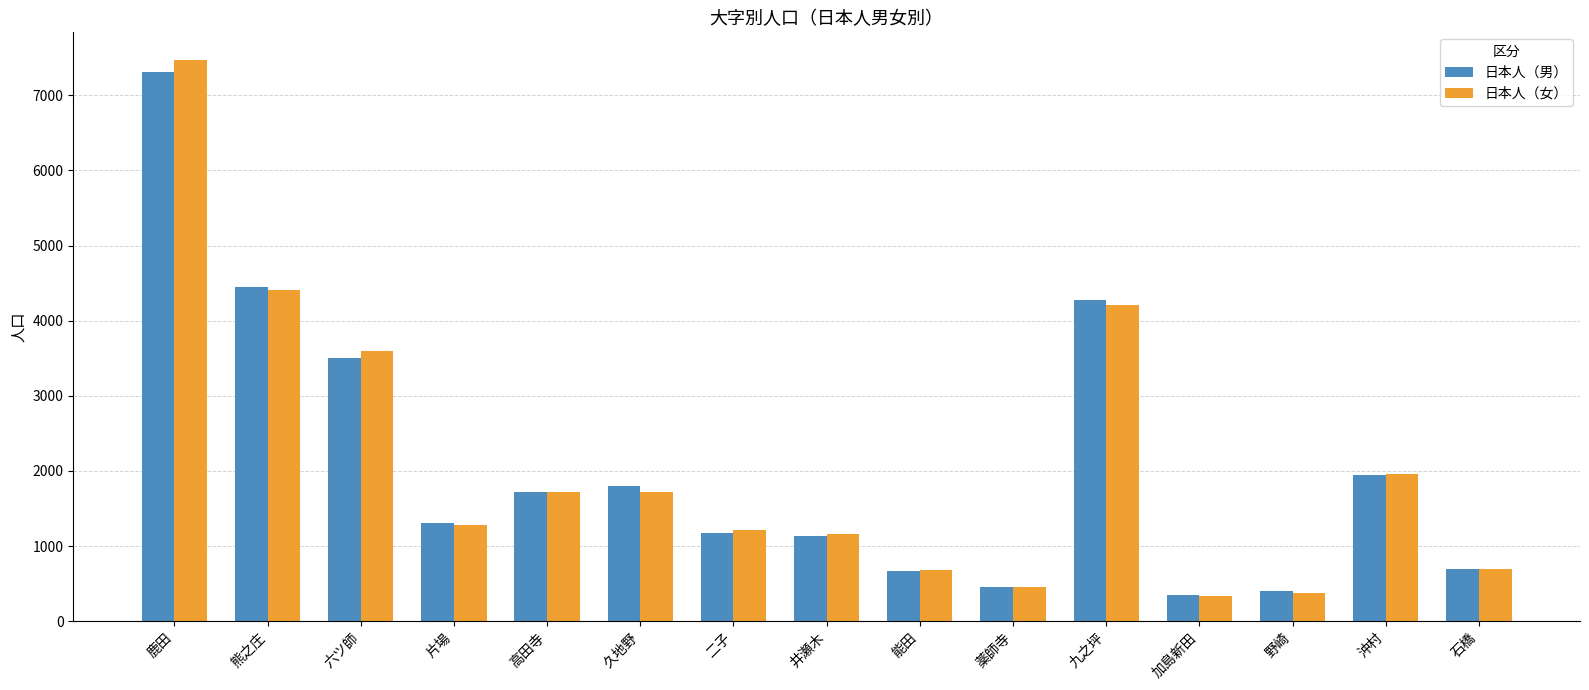

Which category has the highest value in the 日本人（男） series?

鹿田